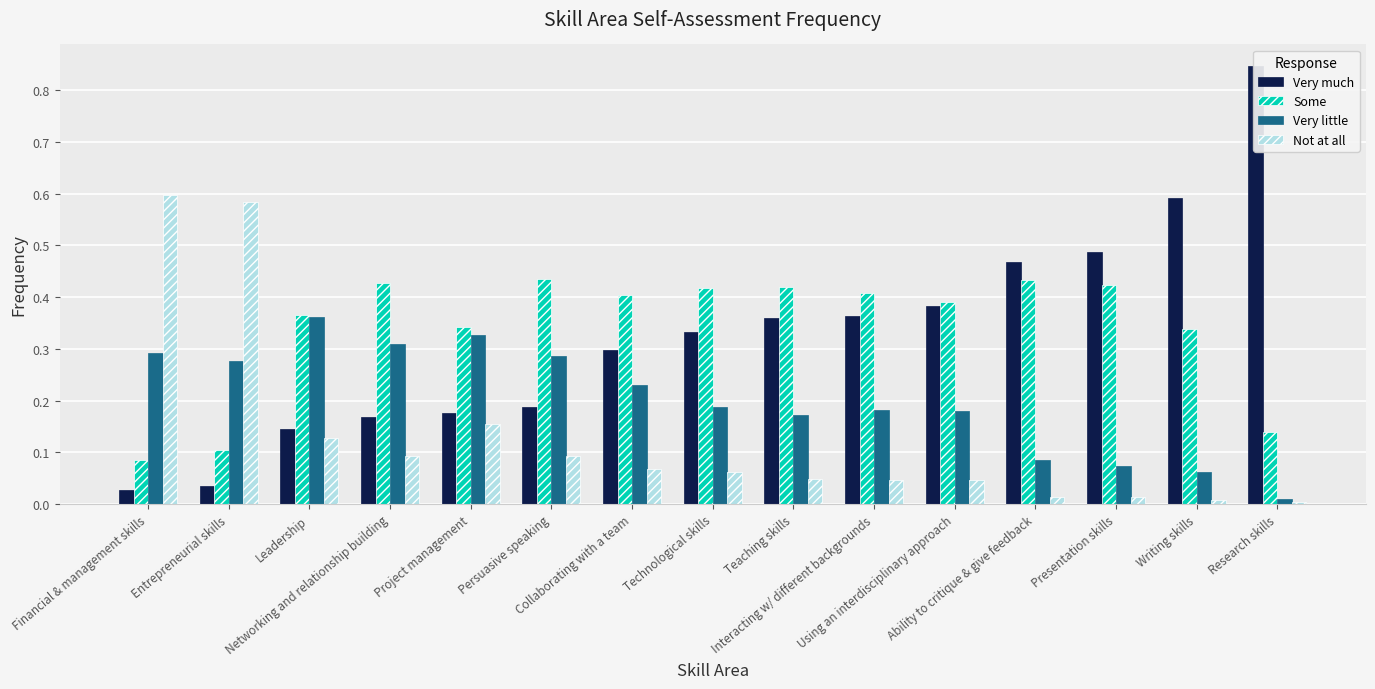

The value of Not at all at Interacting w/ different backgrounds is 0.1. True or false?

False